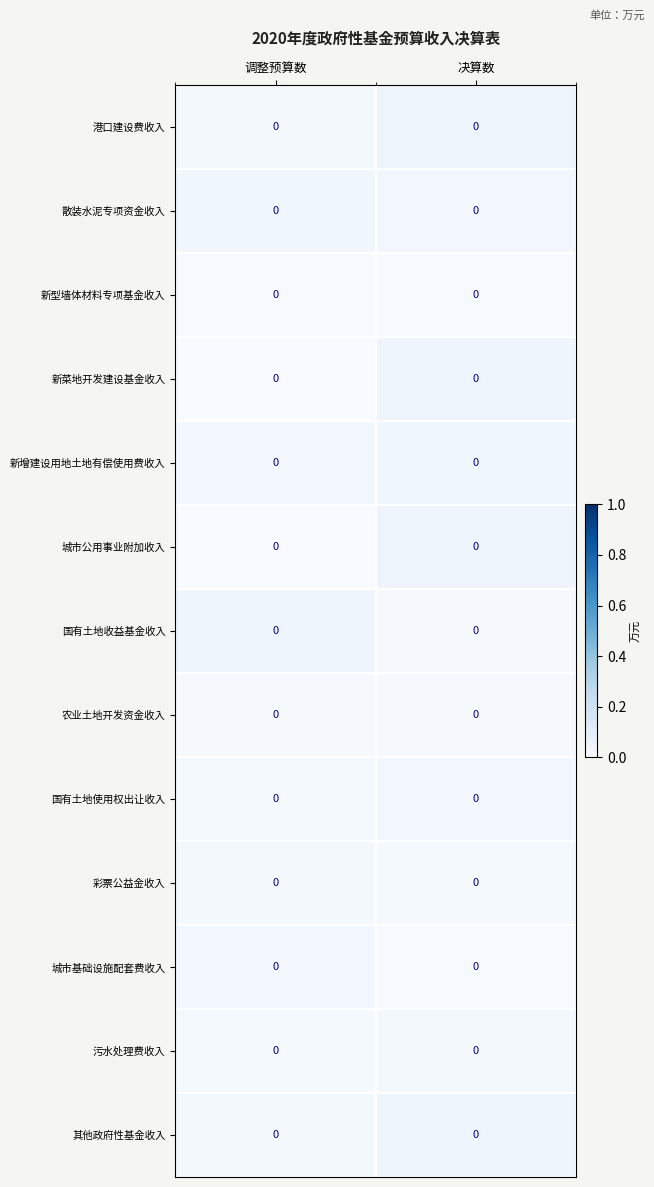

Is it true that 新型墙体材料专项基金收入 equals 0.0 at 调整预算数?

True